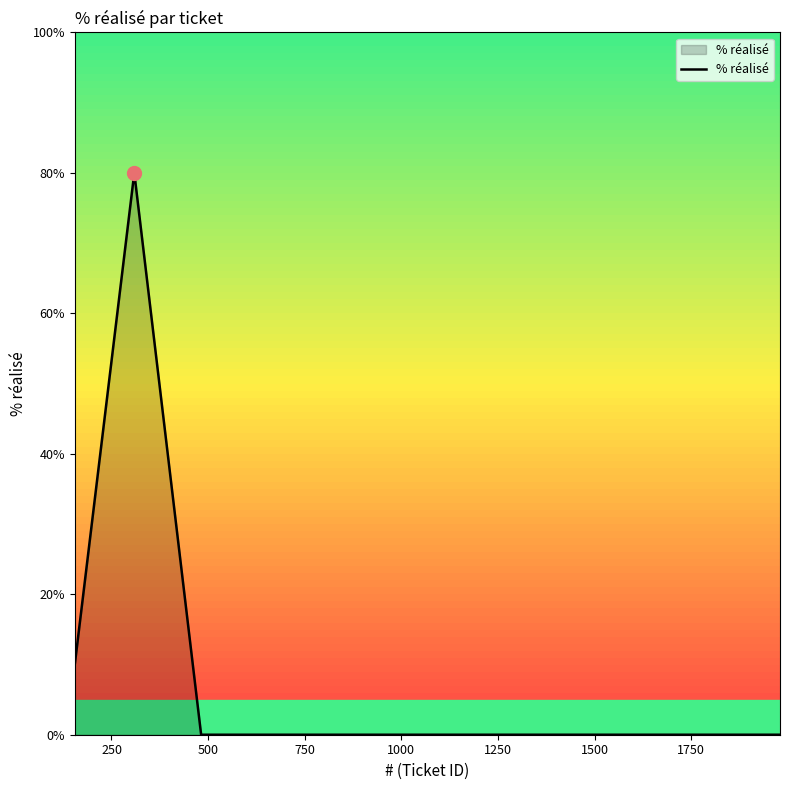

How many lines are shown in the chart?

1